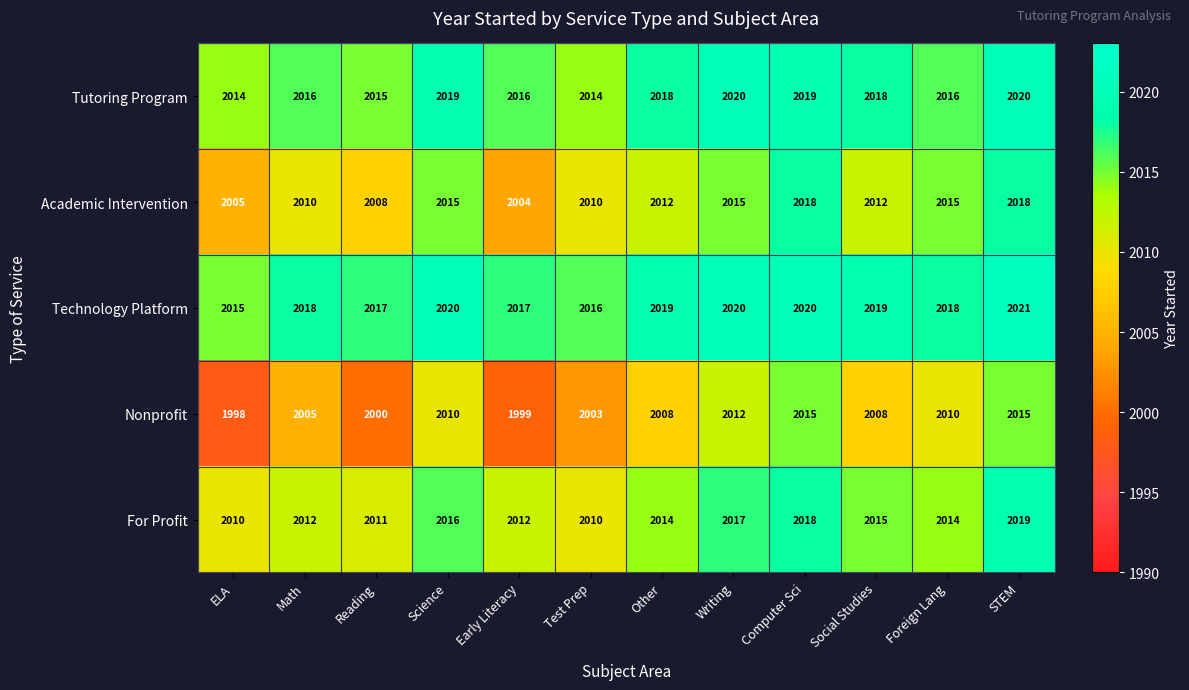

Between Science and Social Studies, which series saw the biggest shift?

Academic Intervention